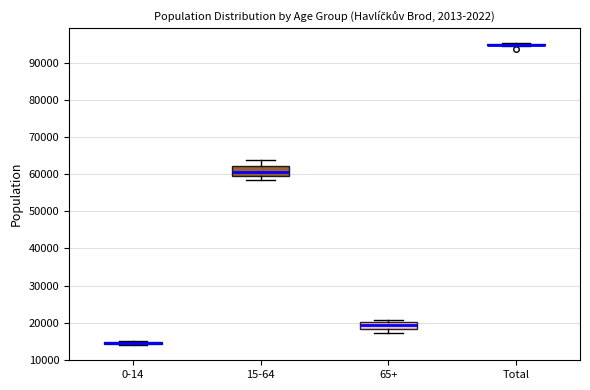

Where is the upper edge of the box for 65+ on the y-axis? The values are not printed on the chart, so give them approximately, as read against the axis.

20000